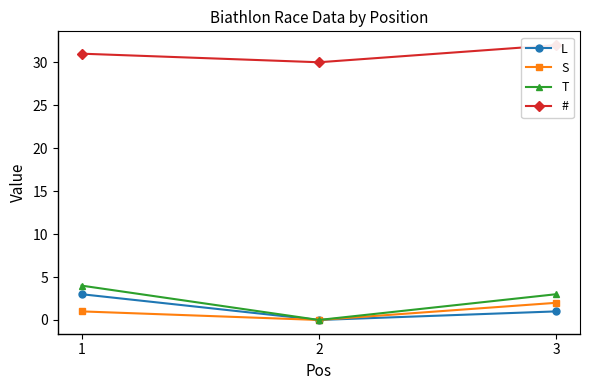

Where is S nearest to the value 1?

1